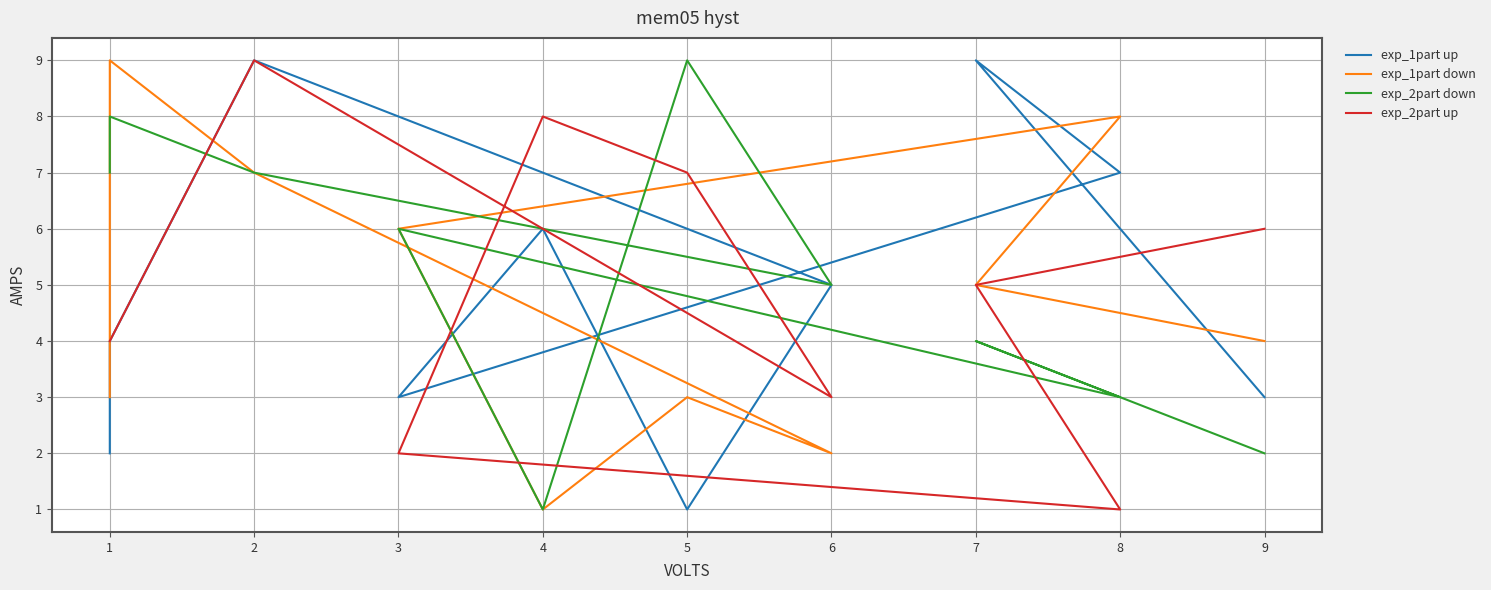

Where do exp_1part down and exp_2part up first cross each other?

3 and 4